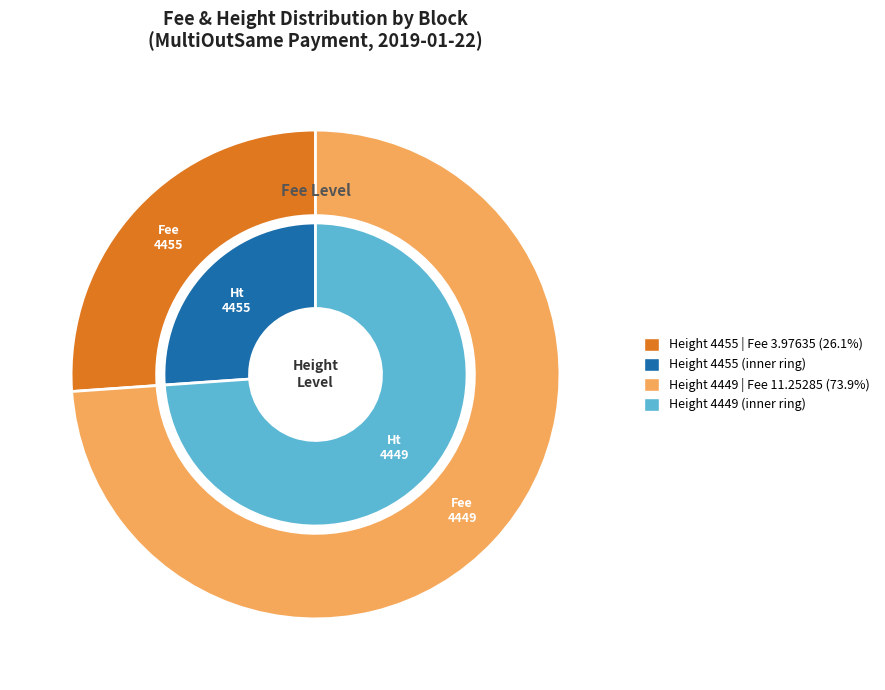

What is the total percentage of 4455 and 4449?

100.0%